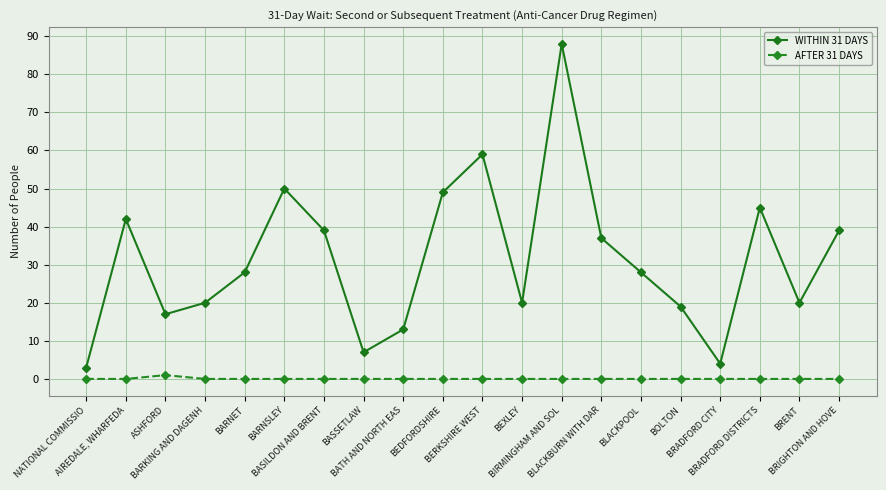

What is the average value of the WITHIN 31 DAYS series?

31